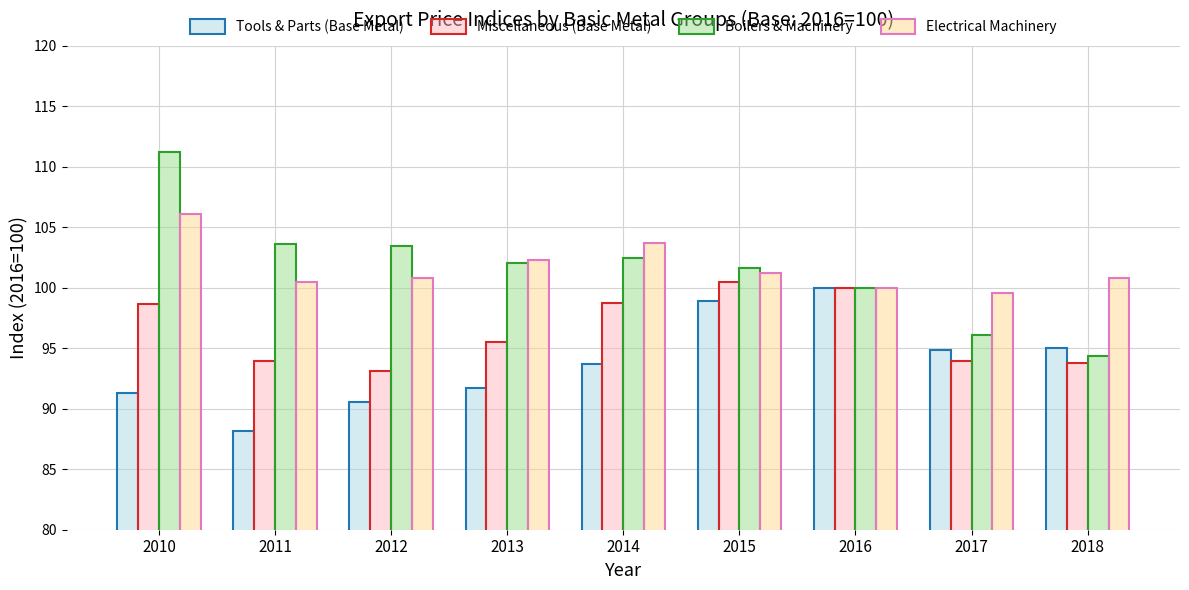

What is the lowest value of the Miscellaneous (Base Metal) series?

93.1